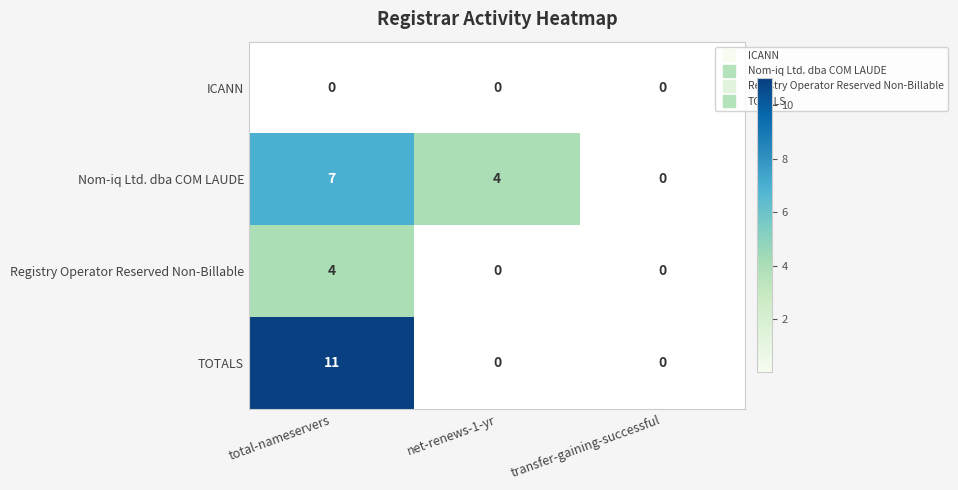

Where is Nom-iq Ltd. dba COM LAUDE nearest to the value 3?

net-renews-1-yr